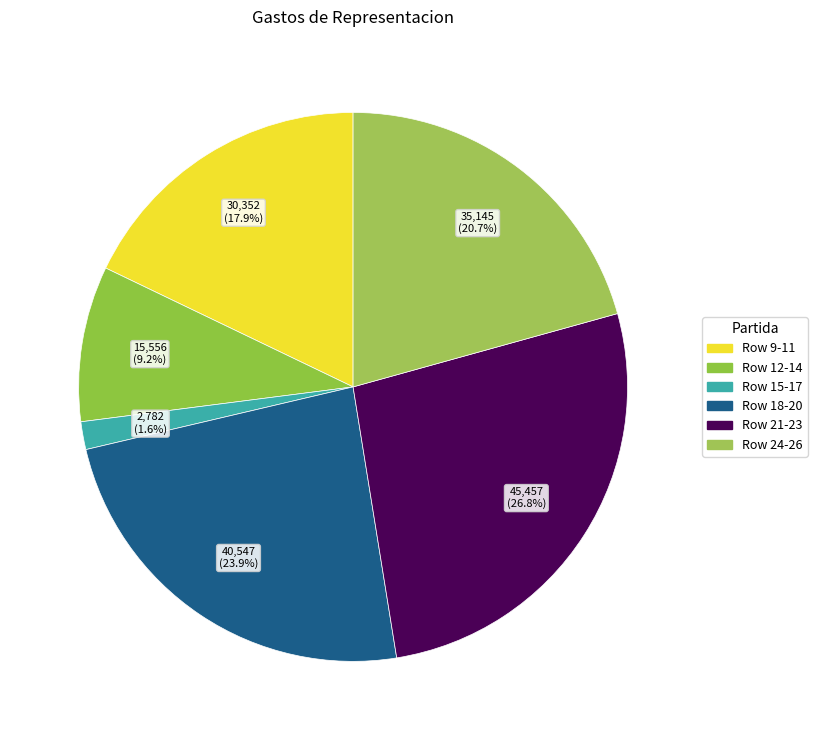

Rank the categories by value from highest to lowest.

Row 21-23, Row 18-20, Row 24-26, Row 9-11, Row 12-14, Row 15-17